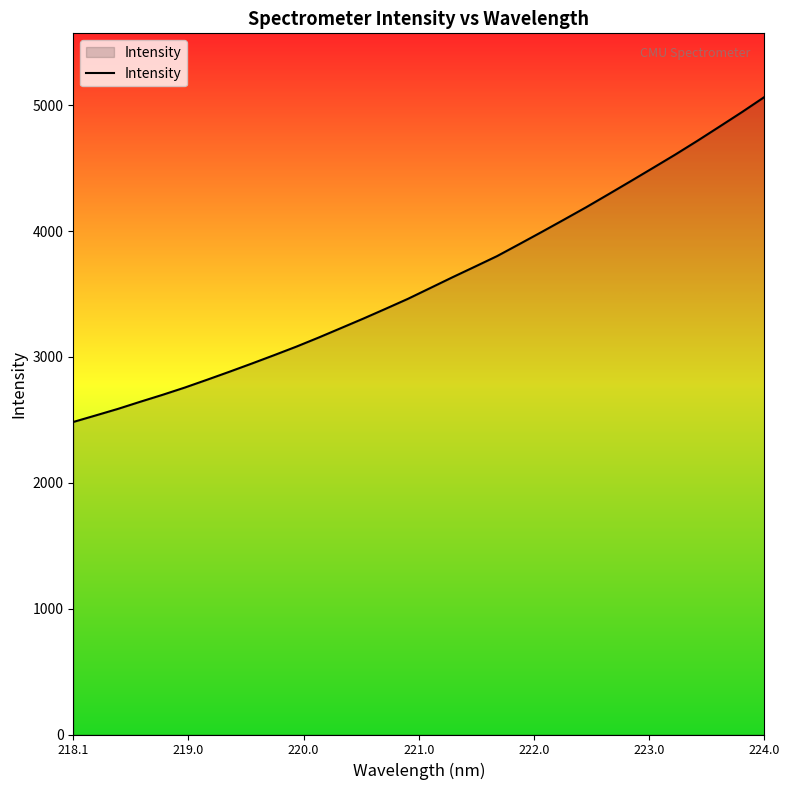

Reading right to left, extract all data points from this chart.

5065.6	4946.7	4832.2	4718.7	4608.5	4502.6	4397.2	4293.1	4190.0	4091.1	3993.2	3897.0	3801.6	3717.3	3633.6	3547.7	3462.1	3382.9	3305.1	3229.7	3154.6	3082.5	3014.4	2947.9	2882.9	2819.4	2757.3	2699.4	2644.2	2587.5	2535.3	2483.7